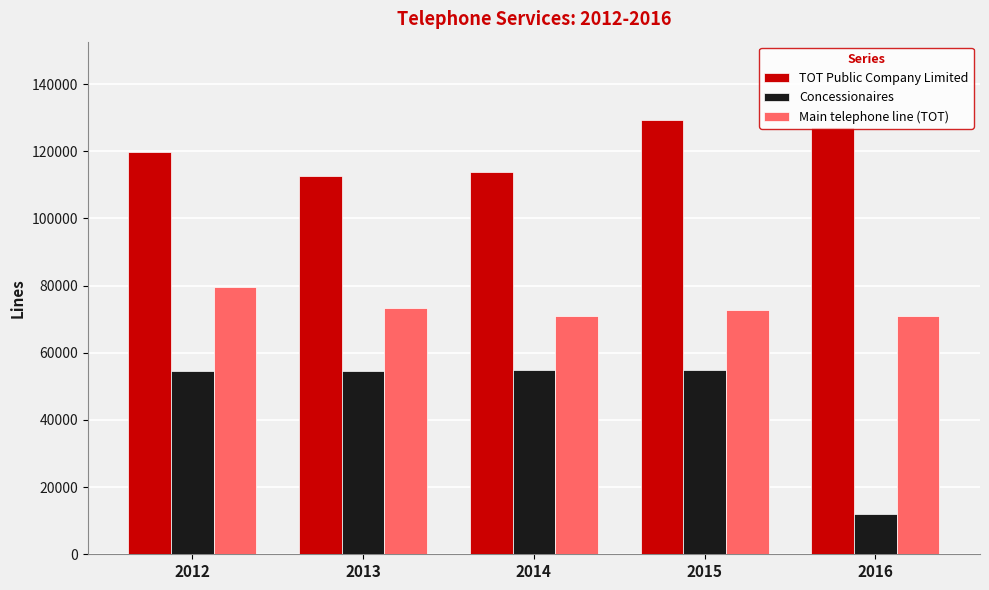

Which series has the largest range (max minus min)?

Concessionaires